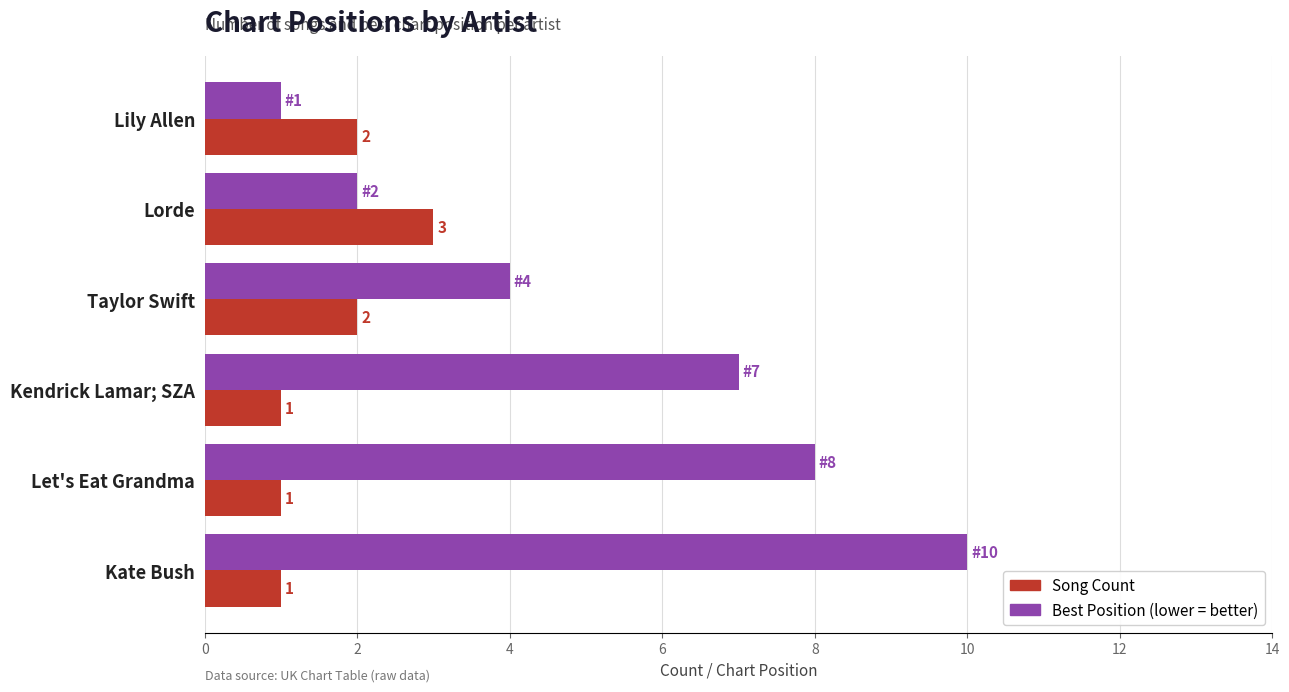

The Best Position (lower = better) series shows 4 at Taylor Swift. True or false?

True